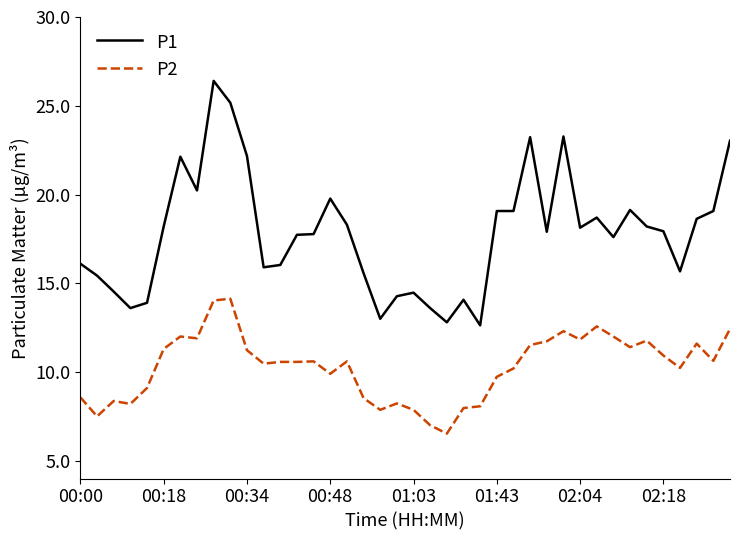

True or false: P1 and P2 intersect in this chart.

False